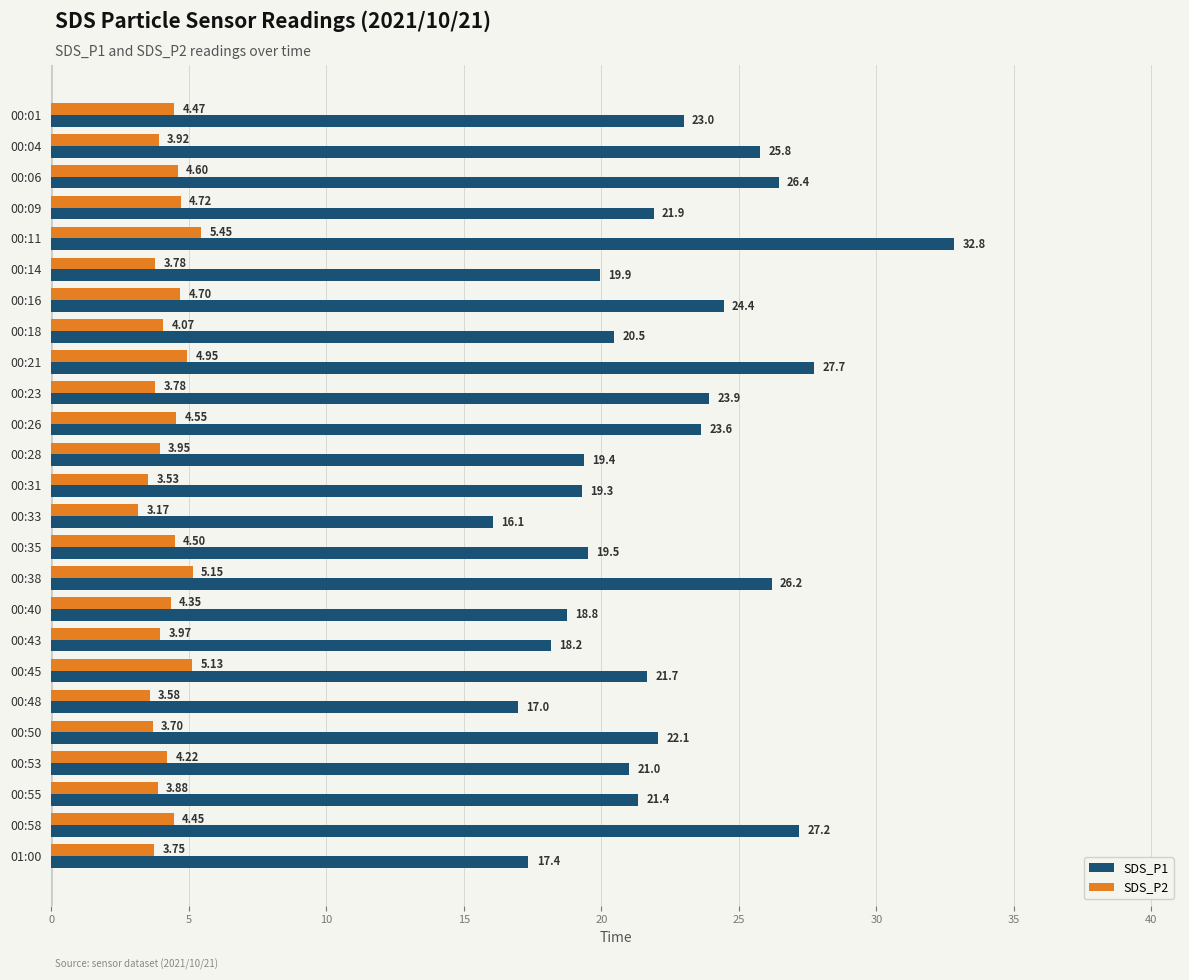

Which series has the widest spread of values?

SDS_P1